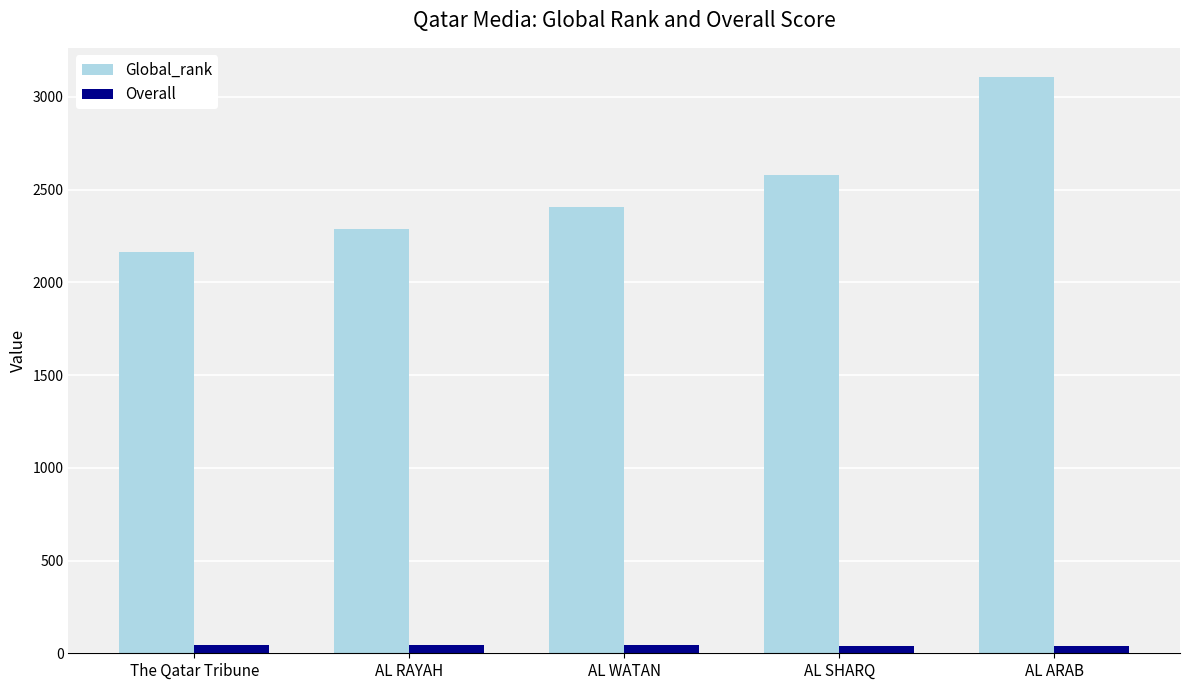

How many bars are there in total?

10